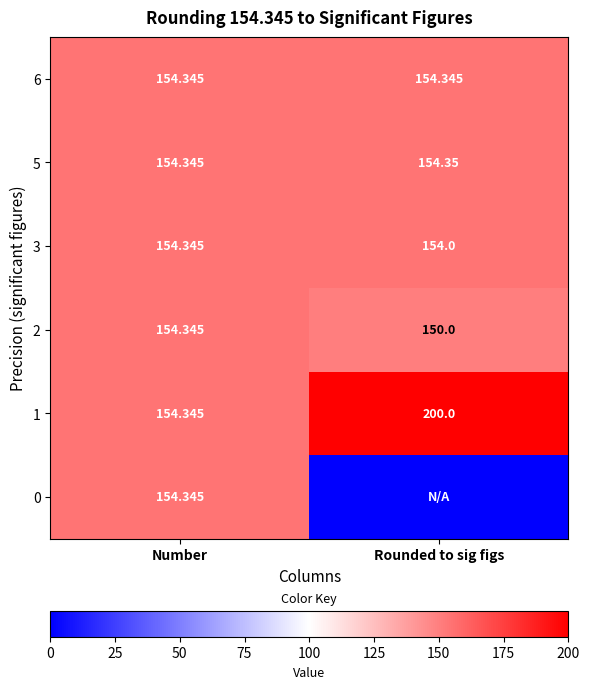

What is the difference between the maximum and minimum values in the 3 series?

0.3